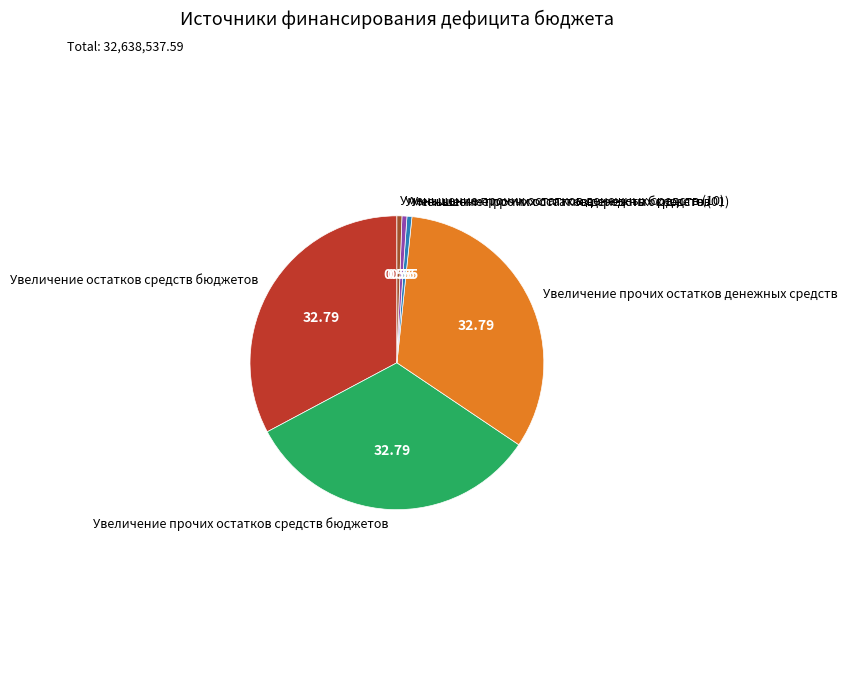

Does Уменьшение прочих остатков денежных средств (10) account for over 50% of the chart?

No